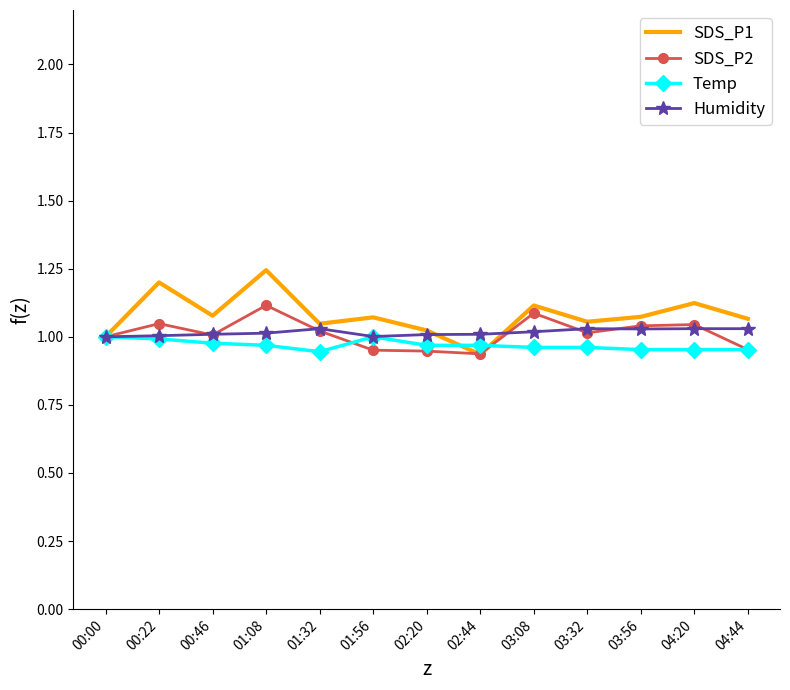

At which label does SDS_P1 reach its minimum?

02:44